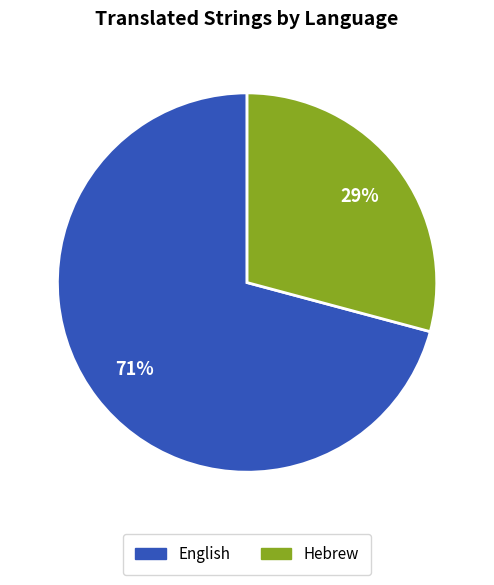

The English slice represents 71% of the pie. True or false?

True